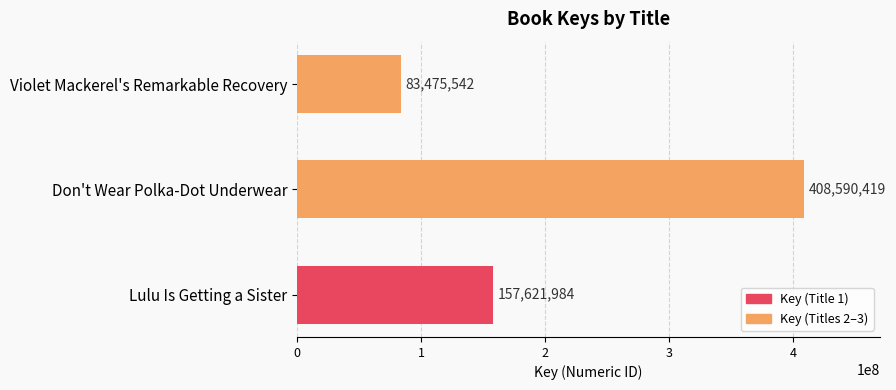

Reading top to bottom, what are all the values shown in this chart?

Violet Mackerel's Remarkable Recovery=83475542	Don't Wear Polka-Dot Underwear=408590419	Lulu Is Getting a Sister=157621984